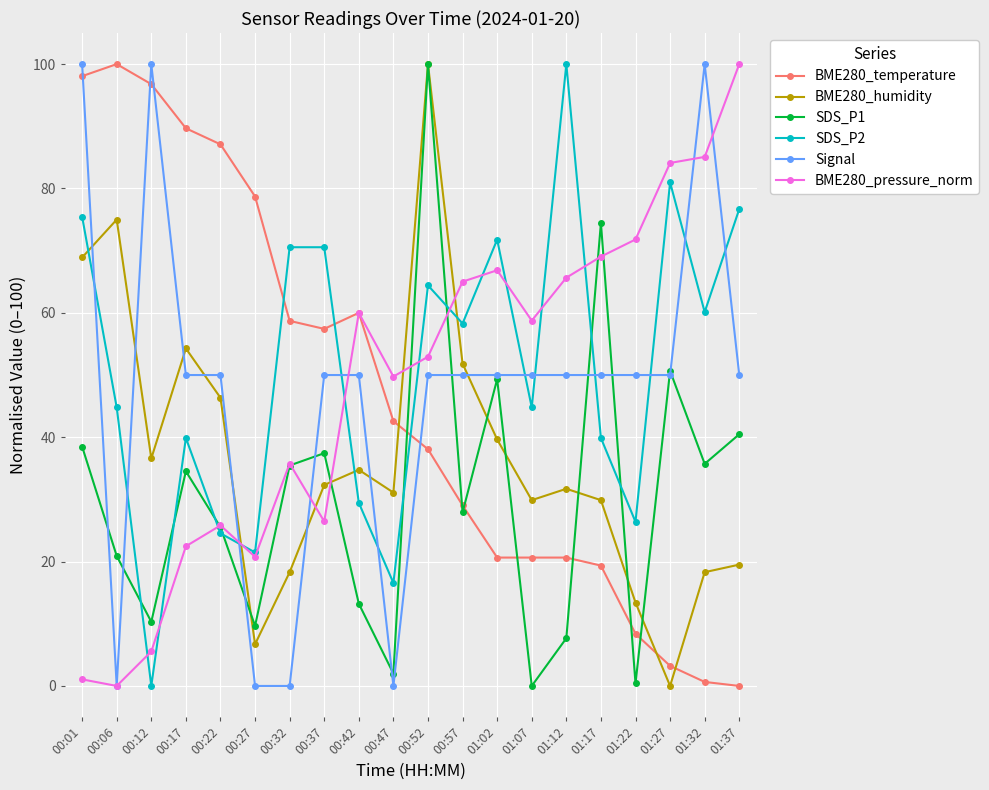

What is the total value across all series at 00:06?

240.7